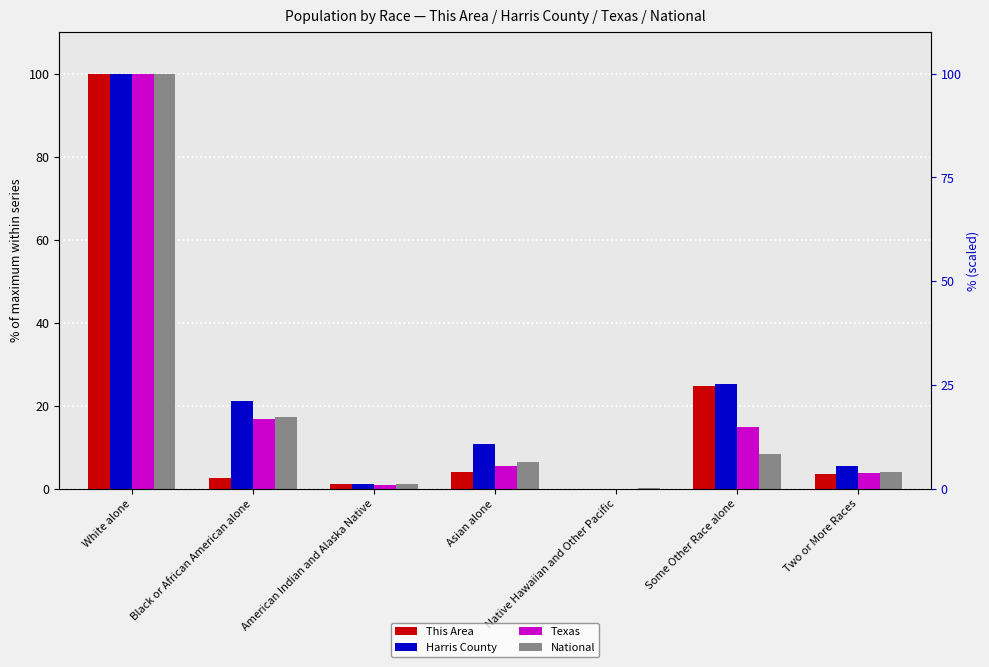

Reading left to right, extract all data points from this chart.

This Area: White alone=100.0	Black or African American alone=2.7	American Indian and Alaska Native=1.2	Asian alone=4.1	Native Hawaiian and Other Pacific=0.1	Some Other Race alone=24.9	Two or More Races=3.6
Harris County: White alone=100.0	Black or African American alone=21.3	American Indian and Alaska Native=1.2	Asian alone=10.9	Native Hawaiian and Other Pacific=0.1	Some Other Race alone=25.2	Two or More Races=5.7
Texas: White alone=100.0	Black or African American alone=16.8	American Indian and Alaska Native=1.0	Asian alone=5.4	Native Hawaiian and Other Pacific=0.1	Some Other Race alone=14.8	Two or More Races=3.8
National: White alone=100.0	Black or African American alone=17.4	American Indian and Alaska Native=1.3	Asian alone=6.6	Native Hawaiian and Other Pacific=0.2	Some Other Race alone=8.5	Two or More Races=4.0